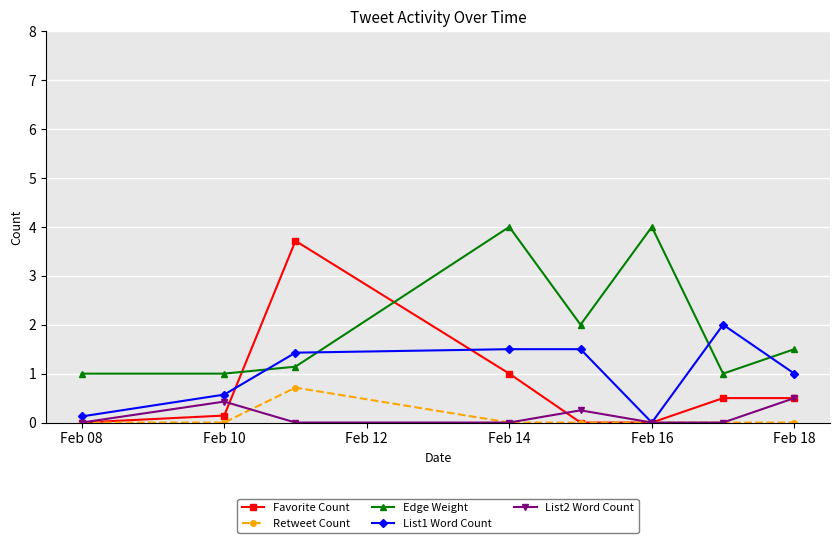

Which series ends up on top after the final intersection of List1 Word Count and Edge Weight?

Edge Weight